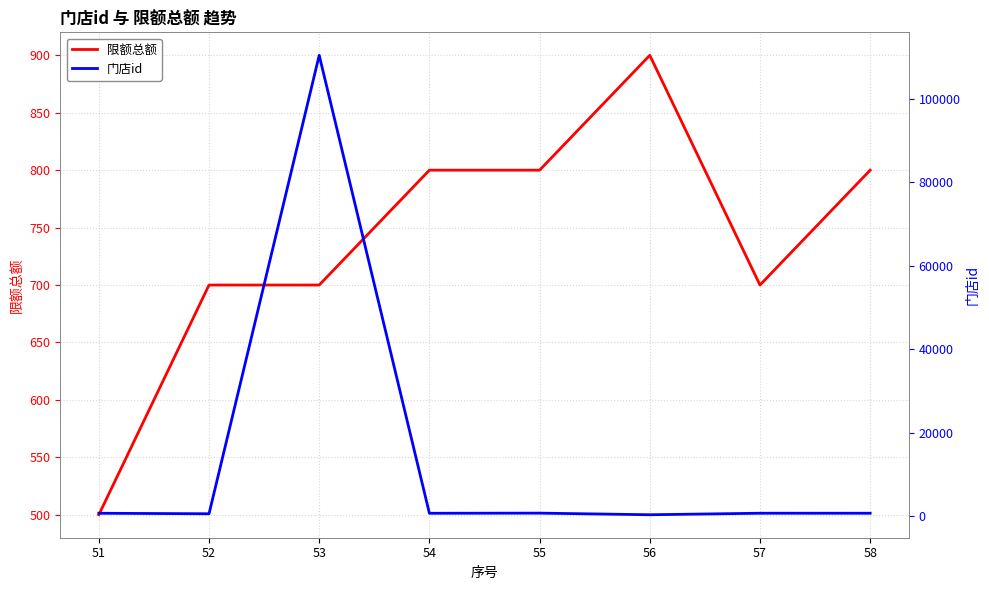

Reading left to right, what are all the values shown in this chart?

限额总额: 500	700	700	800	800	900	700	800
门店id: 706	587	110378	704	738	351	713	710